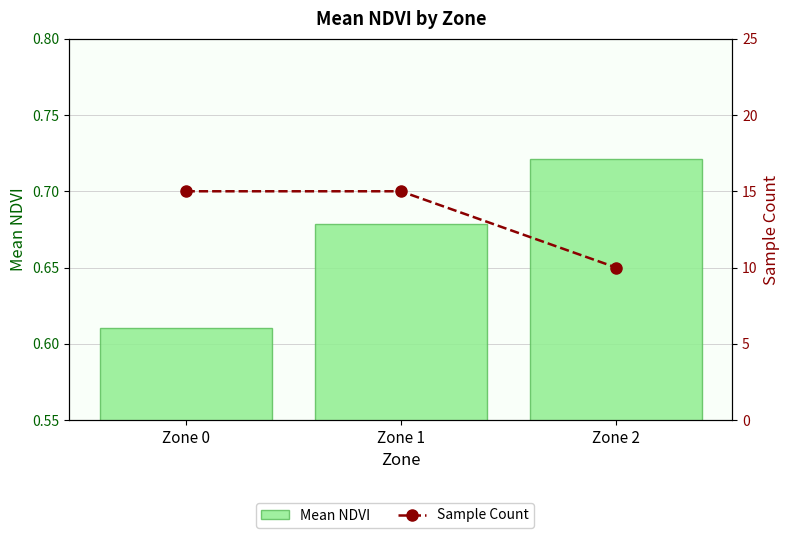

What is the lowest value of the Mean NDVI series?

0.6